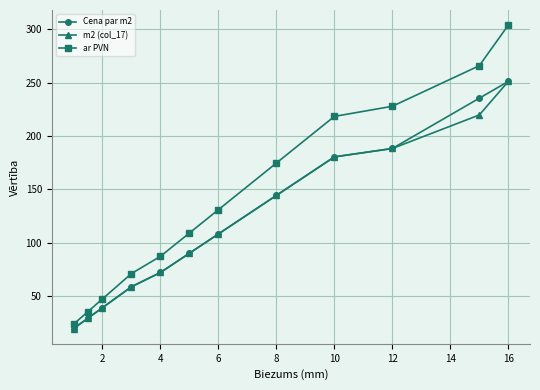

Which series has the largest range (max minus min)?

ar PVN